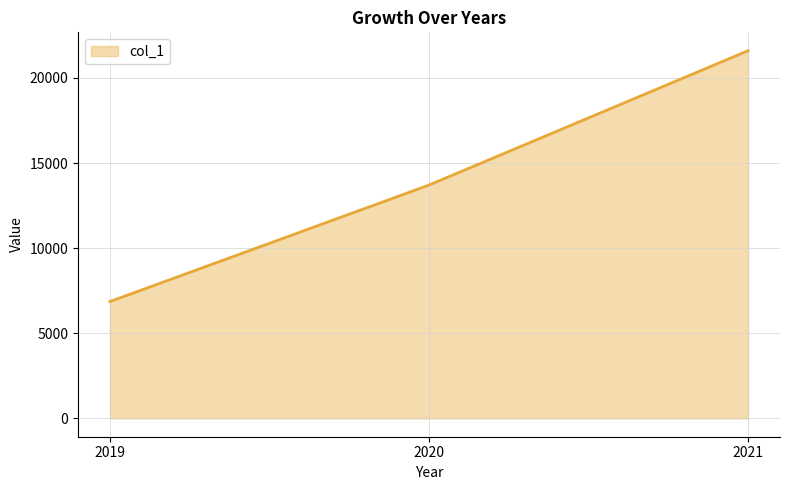

The chart shows a value of 37598 at 2021. True or false?

False